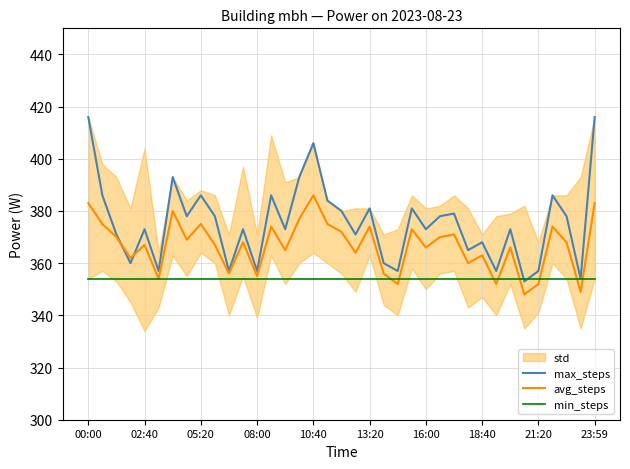

How many intersections are there between avg_steps and min_steps?

8